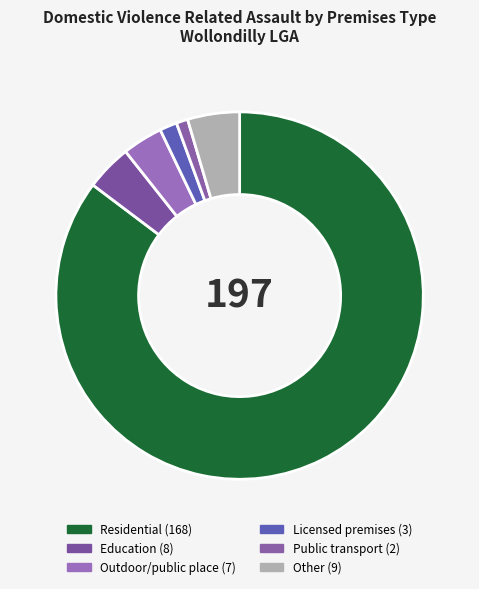

How many segments does this pie chart have?

6